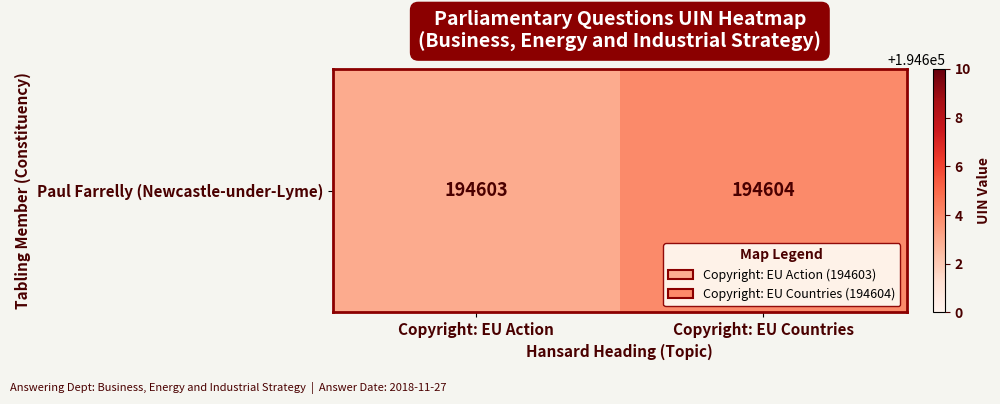

What is the ratio of the value at Copyright: EU Countries to the value at Copyright: EU Action?

1.0